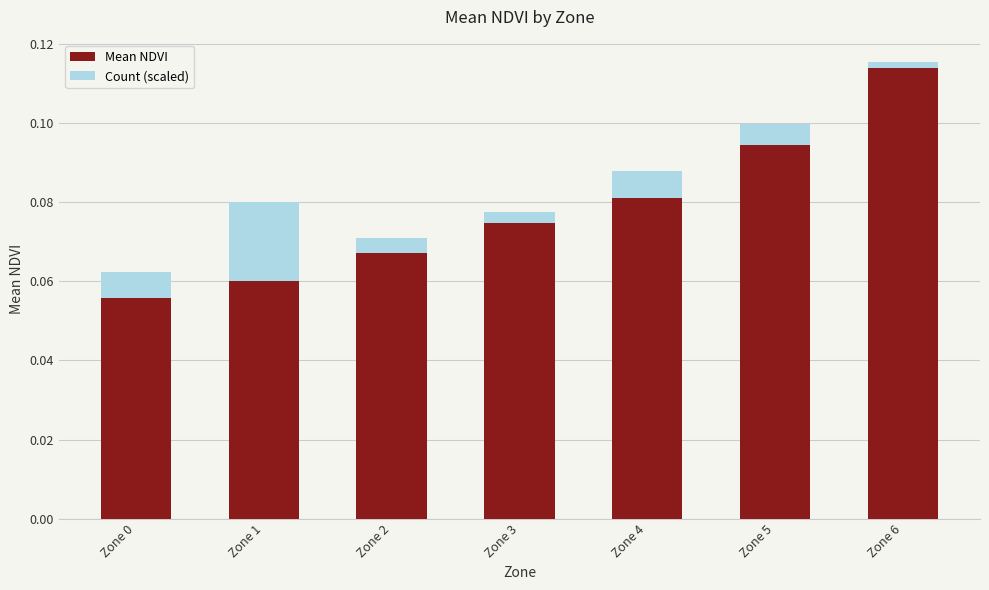

What is the sum of all Mean NDVI values?

0.5